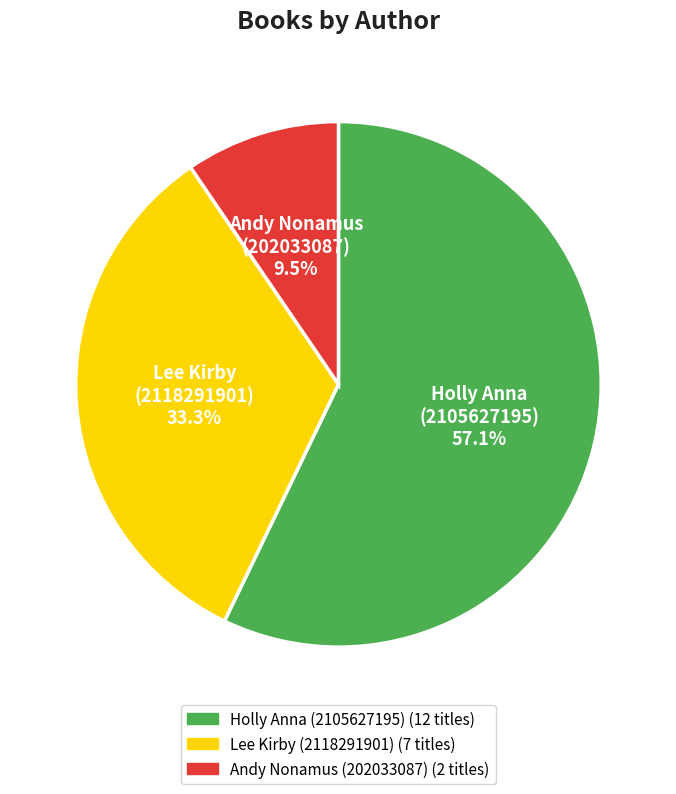

Combined, what portion of the pie is Holly Anna (2105627195) and Andy Nonamus (202033087)?

66.7%